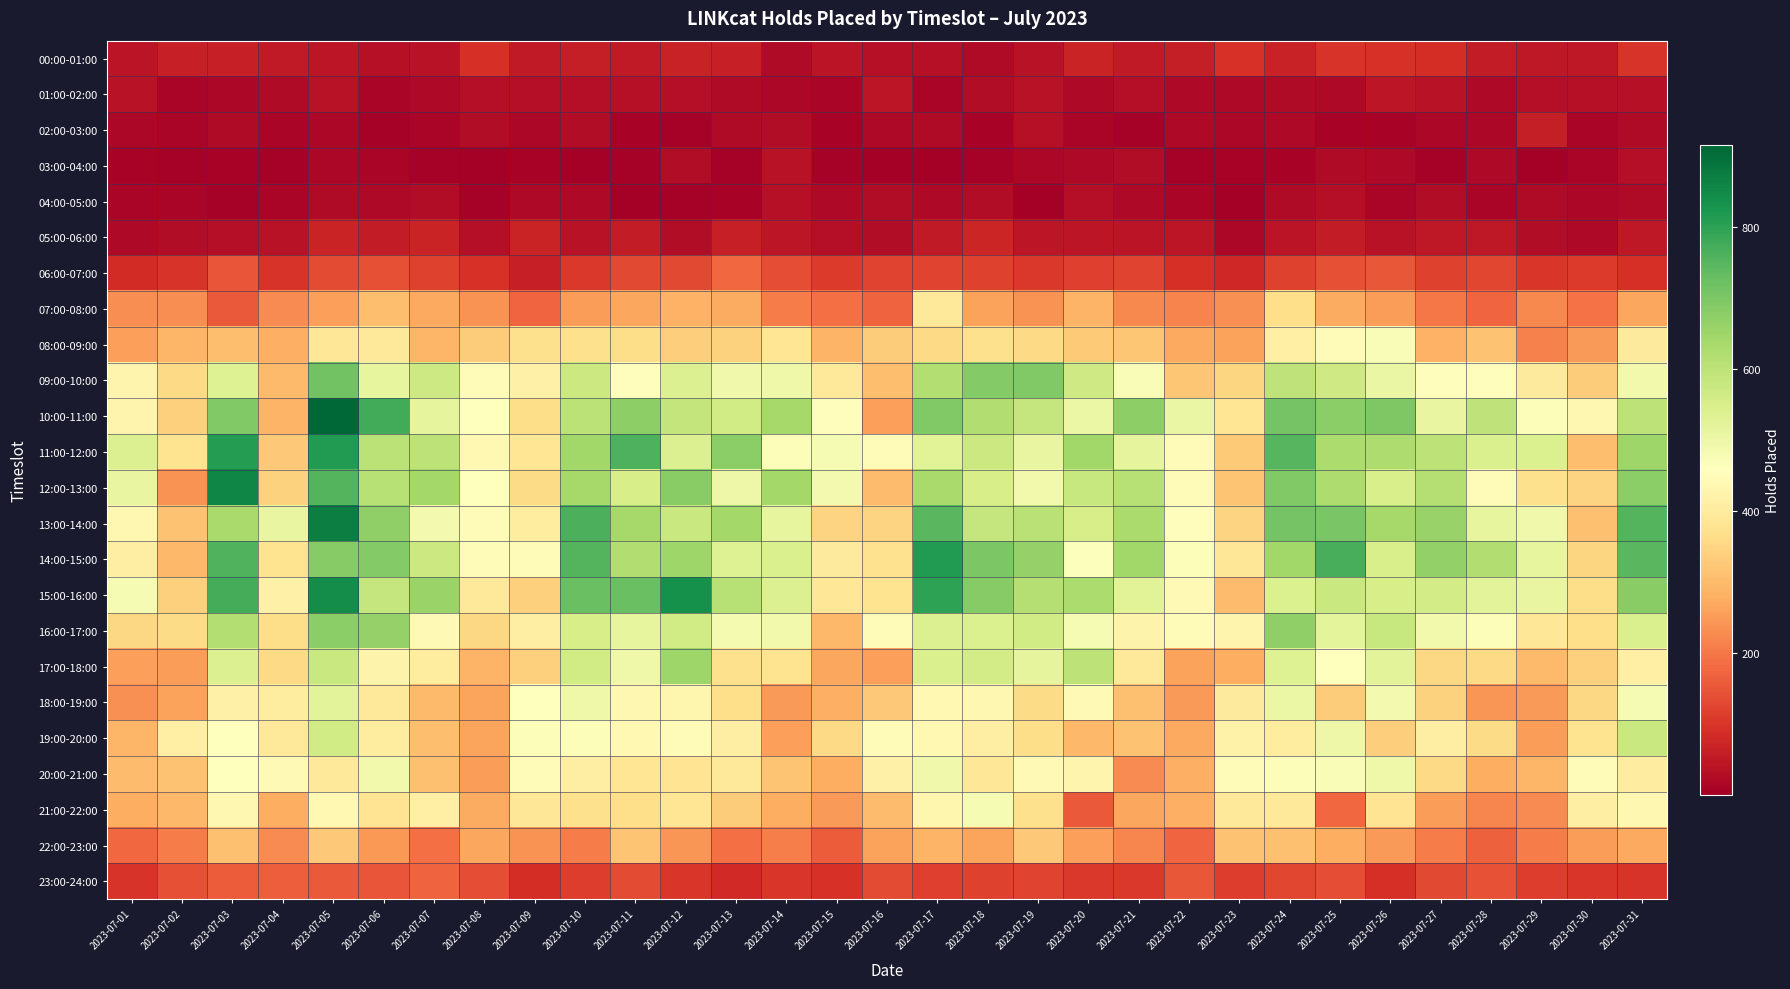

Reading left to right, what are all the values shown in this chart?

00:00-01:00: 2023-07-01=41	2023-07-02=65	2023-07-03=65	2023-07-04=51	2023-07-05=46	2023-07-06=34	2023-07-07=39	2023-07-08=91	2023-07-09=54	2023-07-10=61	2023-07-11=53	2023-07-12=67	2023-07-13=63	2023-07-14=24	2023-07-15=43	2023-07-16=36	2023-07-17=34	2023-07-18=25	2023-07-19=40	2023-07-20=71	2023-07-21=51	2023-07-22=60	2023-07-23=97	2023-07-24=67	2023-07-25=99	2023-07-26=94	2023-07-27=87	2023-07-28=57	2023-07-29=49	2023-07-30=50	2023-07-31=98
01:00-02:00: 2023-07-01=40	2023-07-02=12	2023-07-03=18	2023-07-04=24	2023-07-05=38	2023-07-06=15	2023-07-07=21	2023-07-08=30	2023-07-09=30	2023-07-10=32	2023-07-11=35	2023-07-12=33	2023-07-13=25	2023-07-14=17	2023-07-15=13	2023-07-16=46	2023-07-17=15	2023-07-18=29	2023-07-19=37	2023-07-20=19	2023-07-21=32	2023-07-22=19	2023-07-23=21	2023-07-24=23	2023-07-25=22	2023-07-26=47	2023-07-27=38	2023-07-28=20	2023-07-29=32	2023-07-30=34	2023-07-31=34
02:00-03:00: 2023-07-01=17	2023-07-02=12	2023-07-03=23	2023-07-04=14	2023-07-05=16	2023-07-06=6	2023-07-07=12	2023-07-08=28	2023-07-09=16	2023-07-10=29	2023-07-11=9	2023-07-12=6	2023-07-13=24	2023-07-14=27	2023-07-15=10	2023-07-16=20	2023-07-17=23	2023-07-18=9	2023-07-19=35	2023-07-20=12	2023-07-21=6	2023-07-22=19	2023-07-23=17	2023-07-24=20	2023-07-25=11	2023-07-26=10	2023-07-27=17	2023-07-28=18	2023-07-29=61	2023-07-30=12	2023-07-31=24
03:00-04:00: 2023-07-01=9	2023-07-02=7	2023-07-03=9	2023-07-04=8	2023-07-05=18	2023-07-06=15	2023-07-07=7	2023-07-08=4	2023-07-09=9	2023-07-10=1	2023-07-11=7	2023-07-12=27	2023-07-13=7	2023-07-14=38	2023-07-15=7	2023-07-16=3	2023-07-17=3	2023-07-18=7	2023-07-19=16	2023-07-20=22	2023-07-21=29	2023-07-22=7	2023-07-23=9	2023-07-24=11	2023-07-25=24	2023-07-26=22	2023-07-27=7	2023-07-28=20	2023-07-29=4	2023-07-30=14	2023-07-31=30
04:00-05:00: 2023-07-01=15	2023-07-02=15	2023-07-03=7	2023-07-04=14	2023-07-05=24	2023-07-06=19	2023-07-07=27	2023-07-08=6	2023-07-09=19	2023-07-10=19	2023-07-11=2	2023-07-12=6	2023-07-13=9	2023-07-14=35	2023-07-15=20	2023-07-16=26	2023-07-17=22	2023-07-18=29	2023-07-19=3	2023-07-20=30	2023-07-21=20	2023-07-22=14	2023-07-23=1	2023-07-24=24	2023-07-25=31	2023-07-26=14	2023-07-27=29	2023-07-28=15	2023-07-29=23	2023-07-30=18	2023-07-31=25
05:00-06:00: 2023-07-01=21	2023-07-02=26	2023-07-03=31	2023-07-04=40	2023-07-05=70	2023-07-06=56	2023-07-07=71	2023-07-08=30	2023-07-09=71	2023-07-10=37	2023-07-11=55	2023-07-12=29	2023-07-13=65	2023-07-14=47	2023-07-15=33	2023-07-16=28	2023-07-17=51	2023-07-18=75	2023-07-19=44	2023-07-20=45	2023-07-21=42	2023-07-22=46	2023-07-23=16	2023-07-24=43	2023-07-25=56	2023-07-26=38	2023-07-27=49	2023-07-28=50	2023-07-29=28	2023-07-30=20	2023-07-31=49
06:00-07:00: 2023-07-01=86	2023-07-02=99	2023-07-03=148	2023-07-04=100	2023-07-05=135	2023-07-06=143	2023-07-07=119	2023-07-08=95	2023-07-09=65	2023-07-10=106	2023-07-11=132	2023-07-12=131	2023-07-13=176	2023-07-14=139	2023-07-15=110	2023-07-16=124	2023-07-17=123	2023-07-18=120	2023-07-19=108	2023-07-20=117	2023-07-21=125	2023-07-22=91	2023-07-23=78	2023-07-24=120	2023-07-25=141	2023-07-26=154	2023-07-27=119	2023-07-28=126	2023-07-29=102	2023-07-30=109	2023-07-31=92
07:00-08:00: 2023-07-01=230	2023-07-02=231	2023-07-03=156	2023-07-04=227	2023-07-05=258	2023-07-06=306	2023-07-07=269	2023-07-08=239	2023-07-09=173	2023-07-10=252	2023-07-11=268	2023-07-12=284	2023-07-13=273	2023-07-14=206	2023-07-15=188	2023-07-16=170	2023-07-17=397	2023-07-18=260	2023-07-19=238	2023-07-20=289	2023-07-21=223	2023-07-22=217	2023-07-23=236	2023-07-24=366	2023-07-25=275	2023-07-26=252	2023-07-27=199	2023-07-28=175	2023-07-29=223	2023-07-30=191	2023-07-31=266
08:00-09:00: 2023-07-01=256	2023-07-02=292	2023-07-03=305	2023-07-04=281	2023-07-05=388	2023-07-06=392	2023-07-07=293	2023-07-08=332	2023-07-09=372	2023-07-10=372	2023-07-11=362	2023-07-12=335	2023-07-13=342	2023-07-14=384	2023-07-15=287	2023-07-16=330	2023-07-17=356	2023-07-18=371	2023-07-19=355	2023-07-20=326	2023-07-21=320	2023-07-22=270	2023-07-23=259	2023-07-24=415	2023-07-25=449	2023-07-26=472	2023-07-27=285	2023-07-28=312	2023-07-29=212	2023-07-30=250	2023-07-31=398
09:00-10:00: 2023-07-01=426	2023-07-02=356	2023-07-03=534	2023-07-04=298	2023-07-05=712	2023-07-06=512	2023-07-07=569	2023-07-08=450	2023-07-09=416	2023-07-10=575	2023-07-11=452	2023-07-12=540	2023-07-13=491	2023-07-14=496	2023-07-15=393	2023-07-16=307	2023-07-17=616	2023-07-18=687	2023-07-19=693	2023-07-20=566	2023-07-21=471	2023-07-22=319	2023-07-23=349	2023-07-24=596	2023-07-25=568	2023-07-26=506	2023-07-27=454	2023-07-28=454	2023-07-29=398	2023-07-30=331	2023-07-31=490
10:00-11:00: 2023-07-01=429	2023-07-02=337	2023-07-03=693	2023-07-04=288	2023-07-05=915	2023-07-06=774	2023-07-07=517	2023-07-08=455	2023-07-09=363	2023-07-10=603	2023-07-11=674	2023-07-12=589	2023-07-13=563	2023-07-14=637	2023-07-15=454	2023-07-16=255	2023-07-17=693	2023-07-18=621	2023-07-19=584	2023-07-20=504	2023-07-21=675	2023-07-22=506	2023-07-23=384	2023-07-24=708	2023-07-25=676	2023-07-26=696	2023-07-27=510	2023-07-28=595	2023-07-29=468	2023-07-30=436	2023-07-31=599
11:00-12:00: 2023-07-01=539	2023-07-02=376	2023-07-03=811	2023-07-04=325	2023-07-05=814	2023-07-06=601	2023-07-07=598	2023-07-08=440	2023-07-09=386	2023-07-10=646	2023-07-11=761	2023-07-12=537	2023-07-13=679	2023-07-14=467	2023-07-15=479	2023-07-16=445	2023-07-17=526	2023-07-18=573	2023-07-19=510	2023-07-20=644	2023-07-21=516	2023-07-22=448	2023-07-23=328	2023-07-24=749	2023-07-25=628	2023-07-26=625	2023-07-27=598	2023-07-28=545	2023-07-29=543	2023-07-30=307	2023-07-31=648
12:00-13:00: 2023-07-01=509	2023-07-02=238	2023-07-03=856	2023-07-04=341	2023-07-05=752	2023-07-06=611	2023-07-07=641	2023-07-08=457	2023-07-09=359	2023-07-10=639	2023-07-11=553	2023-07-12=681	2023-07-13=499	2023-07-14=642	2023-07-15=484	2023-07-16=304	2023-07-17=636	2023-07-18=553	2023-07-19=487	2023-07-20=580	2023-07-21=609	2023-07-22=445	2023-07-23=316	2023-07-24=693	2023-07-25=623	2023-07-26=548	2023-07-27=615	2023-07-28=448	2023-07-29=371	2023-07-30=345	2023-07-31=677
13:00-14:00: 2023-07-01=435	2023-07-02=312	2023-07-03=636	2023-07-04=511	2023-07-05=871	2023-07-06=669	2023-07-07=483	2023-07-08=446	2023-07-09=402	2023-07-10=765	2023-07-11=638	2023-07-12=579	2023-07-13=643	2023-07-14=513	2023-07-15=347	2023-07-16=346	2023-07-17=746	2023-07-18=586	2023-07-19=605	2023-07-20=553	2023-07-21=630	2023-07-22=453	2023-07-23=345	2023-07-24=709	2023-07-25=701	2023-07-26=640	2023-07-27=661	2023-07-28=514	2023-07-29=491	2023-07-30=310	2023-07-31=754
14:00-15:00: 2023-07-01=410	2023-07-02=296	2023-07-03=757	2023-07-04=379	2023-07-05=686	2023-07-06=689	2023-07-07=575	2023-07-08=445	2023-07-09=444	2023-07-10=753	2023-07-11=622	2023-07-12=650	2023-07-13=536	2023-07-14=547	2023-07-15=398	2023-07-16=373	2023-07-17=812	2023-07-18=698	2023-07-19=663	2023-07-20=465	2023-07-21=647	2023-07-22=467	2023-07-23=387	2023-07-24=644	2023-07-25=768	2023-07-26=549	2023-07-27=668	2023-07-28=620	2023-07-29=512	2023-07-30=350	2023-07-31=745
15:00-16:00: 2023-07-01=477	2023-07-02=340	2023-07-03=771	2023-07-04=417	2023-07-05=843	2023-07-06=583	2023-07-07=657	2023-07-08=397	2023-07-09=340	2023-07-10=724	2023-07-11=725	2023-07-12=835	2023-07-13=608	2023-07-14=538	2023-07-15=388	2023-07-16=376	2023-07-17=799	2023-07-18=683	2023-07-19=613	2023-07-20=628	2023-07-21=526	2023-07-22=443	2023-07-23=301	2023-07-24=542	2023-07-25=579	2023-07-26=554	2023-07-27=560	2023-07-28=525	2023-07-29=509	2023-07-30=363	2023-07-31=681
16:00-17:00: 2023-07-01=353	2023-07-02=359	2023-07-03=618	2023-07-04=363	2023-07-05=676	2023-07-06=663	2023-07-07=442	2023-07-08=352	2023-07-09=410	2023-07-10=551	2023-07-11=515	2023-07-12=562	2023-07-13=482	2023-07-14=489	2023-07-15=297	2023-07-16=444	2023-07-17=539	2023-07-18=543	2023-07-19=565	2023-07-20=478	2023-07-21=424	2023-07-22=449	2023-07-23=429	2023-07-24=671	2023-07-25=520	2023-07-26=582	2023-07-27=487	2023-07-28=466	2023-07-29=390	2023-07-30=366	2023-07-31=547
17:00-18:00: 2023-07-01=255	2023-07-02=252	2023-07-03=539	2023-07-04=357	2023-07-05=578	2023-07-06=425	2023-07-07=402	2023-07-08=288	2023-07-09=337	2023-07-10=564	2023-07-11=494	2023-07-12=648	2023-07-13=372	2023-07-14=378	2023-07-15=266	2023-07-16=258	2023-07-17=547	2023-07-18=559	2023-07-19=517	2023-07-20=600	2023-07-21=392	2023-07-22=261	2023-07-23=276	2023-07-24=533	2023-07-25=460	2023-07-26=523	2023-07-27=354	2023-07-28=358	2023-07-29=300	2023-07-30=339	2023-07-31=415
18:00-19:00: 2023-07-01=236	2023-07-02=259	2023-07-03=417	2023-07-04=404	2023-07-05=523	2023-07-06=393	2023-07-07=299	2023-07-08=265	2023-07-09=458	2023-07-10=496	2023-07-11=435	2023-07-12=431	2023-07-13=368	2023-07-14=250	2023-07-15=283	2023-07-16=325	2023-07-17=439	2023-07-18=435	2023-07-19=360	2023-07-20=442	2023-07-21=309	2023-07-22=250	2023-07-23=400	2023-07-24=503	2023-07-25=331	2023-07-26=483	2023-07-27=342	2023-07-28=241	2023-07-29=249	2023-07-30=353	2023-07-31=476
19:00-20:00: 2023-07-01=293	2023-07-02=414	2023-07-03=459	2023-07-04=391	2023-07-05=562	2023-07-06=401	2023-07-07=308	2023-07-08=264	2023-07-09=468	2023-07-10=467	2023-07-11=439	2023-07-12=444	2023-07-13=409	2023-07-14=258	2023-07-15=358	2023-07-16=447	2023-07-17=438	2023-07-18=409	2023-07-19=364	2023-07-20=294	2023-07-21=312	2023-07-22=271	2023-07-23=421	2023-07-24=404	2023-07-25=500	2023-07-26=334	2023-07-27=409	2023-07-28=361	2023-07-29=253	2023-07-30=377	2023-07-31=576
20:00-21:00: 2023-07-01=304	2023-07-02=314	2023-07-03=456	2023-07-04=443	2023-07-05=391	2023-07-06=487	2023-07-07=311	2023-07-08=252	2023-07-09=448	2023-07-10=410	2023-07-11=385	2023-07-12=381	2023-07-13=395	2023-07-14=317	2023-07-15=279	2023-07-16=417	2023-07-17=493	2023-07-18=390	2023-07-19=441	2023-07-20=428	2023-07-21=228	2023-07-22=281	2023-07-23=450	2023-07-24=467	2023-07-25=472	2023-07-26=495	2023-07-27=355	2023-07-28=276	2023-07-29=292	2023-07-30=450	2023-07-31=406
21:00-22:00: 2023-07-01=278	2023-07-02=295	2023-07-03=434	2023-07-04=276	2023-07-05=438	2023-07-06=382	2023-07-07=415	2023-07-08=274	2023-07-09=387	2023-07-10=371	2023-07-11=367	2023-07-12=385	2023-07-13=331	2023-07-14=277	2023-07-15=248	2023-07-16=302	2023-07-17=433	2023-07-18=476	2023-07-19=371	2023-07-20=155	2023-07-21=268	2023-07-22=283	2023-07-23=391	2023-07-24=395	2023-07-25=176	2023-07-26=382	2023-07-27=251	2023-07-28=221	2023-07-29=227	2023-07-30=410	2023-07-31=434
22:00-23:00: 2023-07-01=176	2023-07-02=207	2023-07-03=309	2023-07-04=226	2023-07-05=324	2023-07-06=244	2023-07-07=187	2023-07-08=267	2023-07-09=237	2023-07-10=205	2023-07-11=317	2023-07-12=241	2023-07-13=187	2023-07-14=211	2023-07-15=159	2023-07-16=260	2023-07-17=290	2023-07-18=265	2023-07-19=325	2023-07-20=255	2023-07-21=220	2023-07-22=173	2023-07-23=313	2023-07-24=311	2023-07-25=278	2023-07-26=250	2023-07-27=208	2023-07-28=166	2023-07-29=207	2023-07-30=252	2023-07-31=269
23:00-24:00: 2023-07-01=98	2023-07-02=143	2023-07-03=160	2023-07-04=164	2023-07-05=158	2023-07-06=149	2023-07-07=171	2023-07-08=138	2023-07-09=89	2023-07-10=115	2023-07-11=135	2023-07-12=101	2023-07-13=83	2023-07-14=101	2023-07-15=94	2023-07-16=136	2023-07-17=116	2023-07-18=119	2023-07-19=124	2023-07-20=107	2023-07-21=106	2023-07-22=151	2023-07-23=114	2023-07-24=127	2023-07-25=138	2023-07-26=93	2023-07-27=130	2023-07-28=146	2023-07-29=113	2023-07-30=103	2023-07-31=98